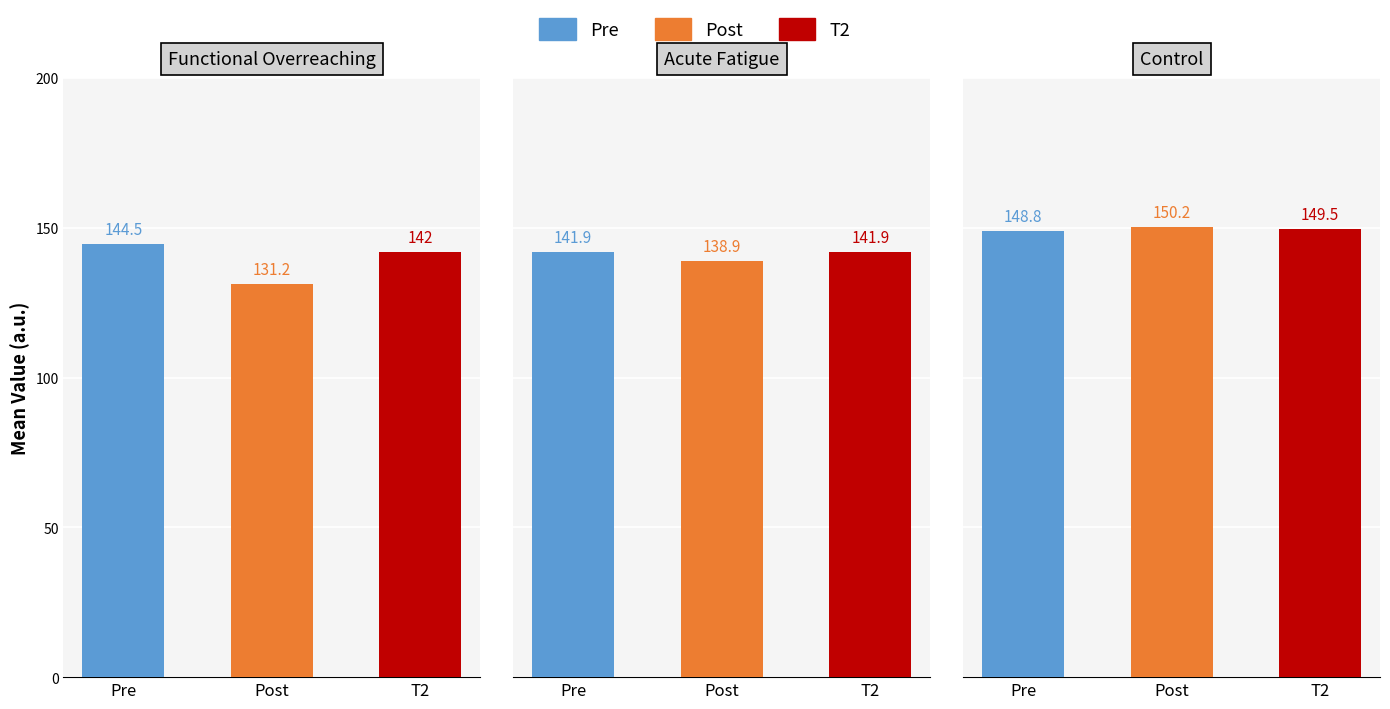

What is the spread (max minus min) of values at 2?

1.4